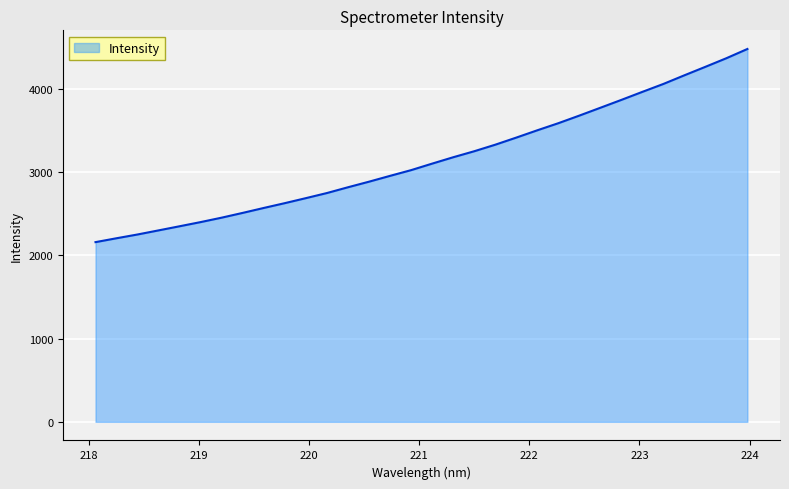

What is the greatest value displayed?

4482.8